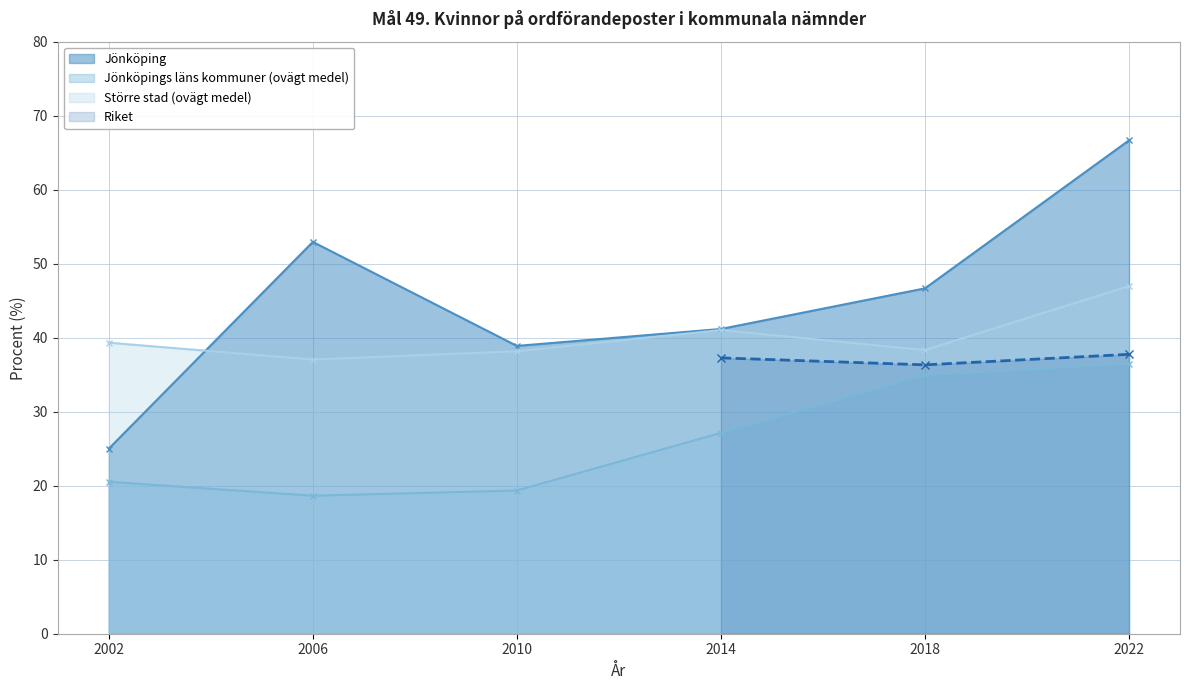

How many interior local peaks does the Större stad (ovägt medel) series have?

1